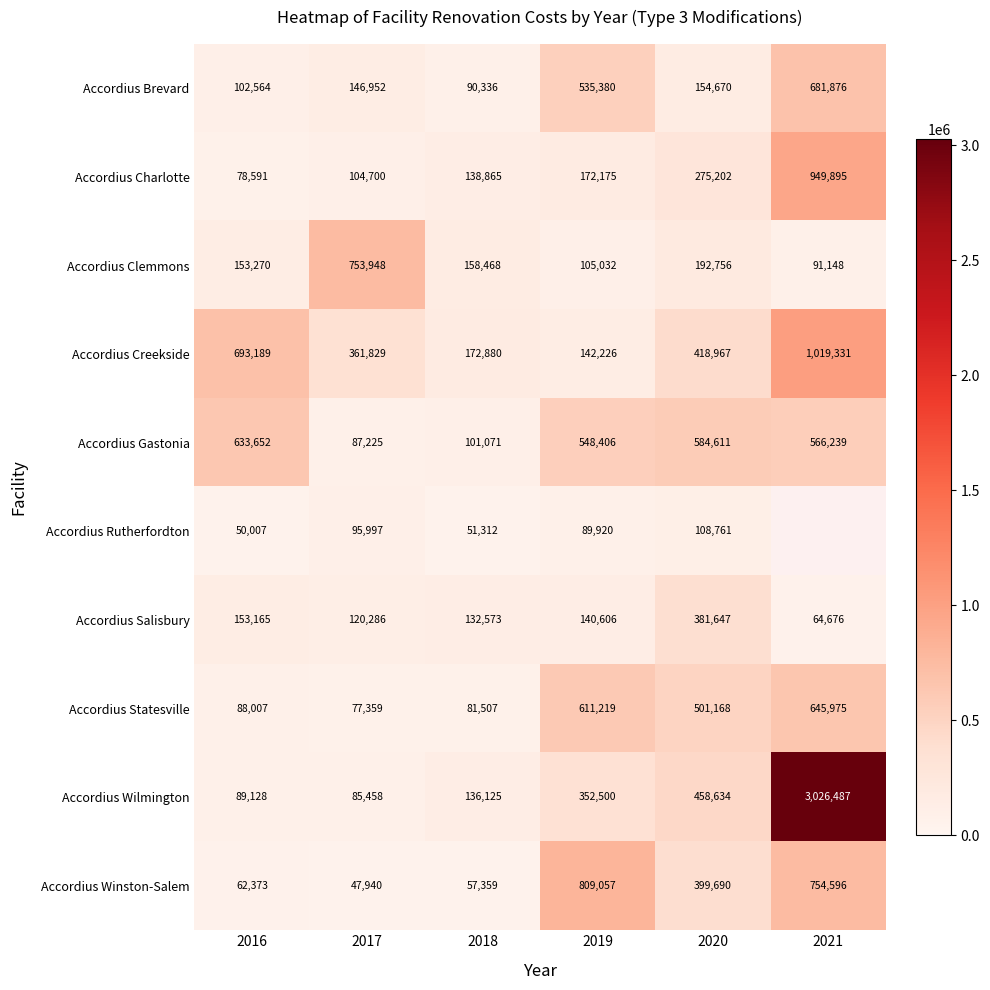

What is the sum of all Accordius Winston-Salem values?

2131015